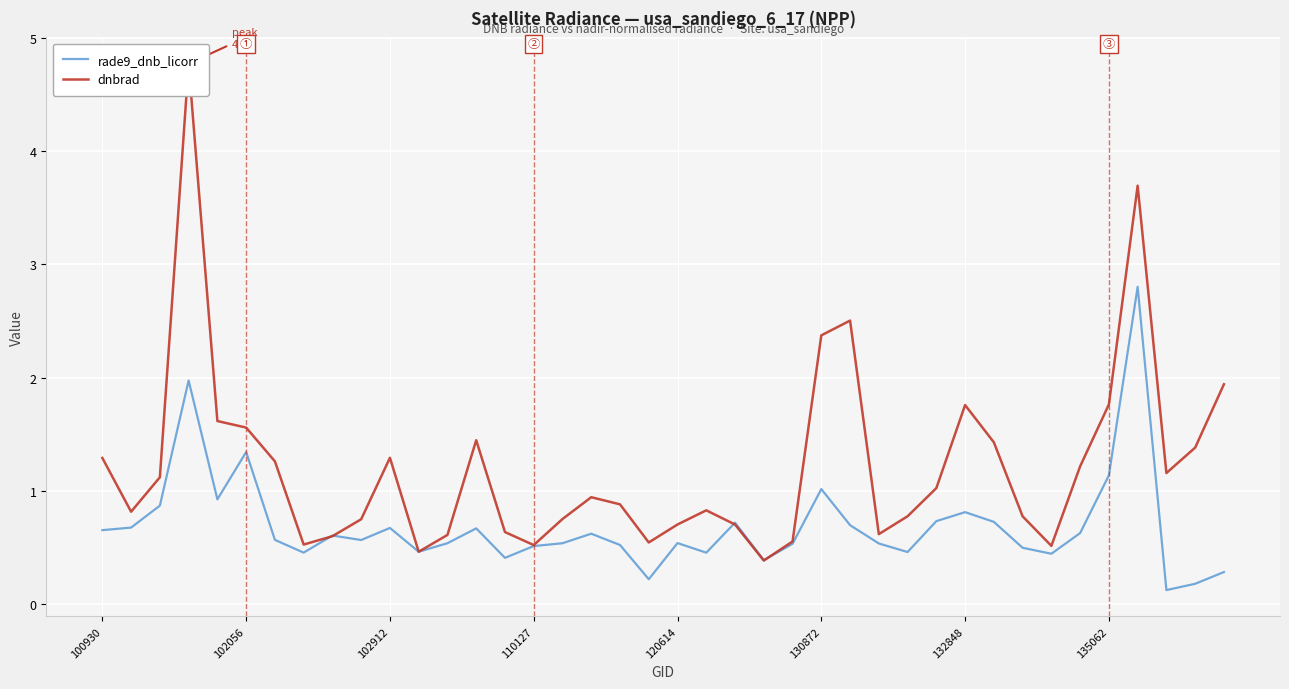

What are all the series names shown in the legend?

rade9_dnb_licorr, dnbrad